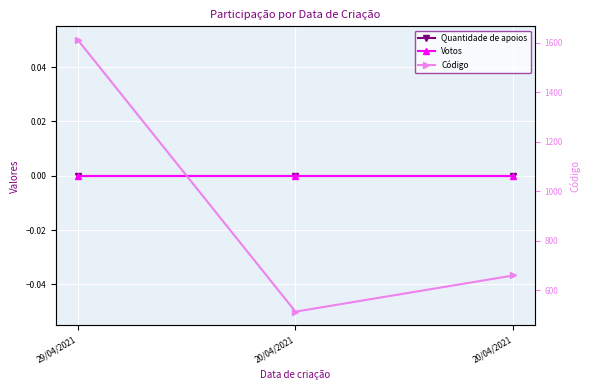

At which label does Votos reach its minimum?

29/04/2021